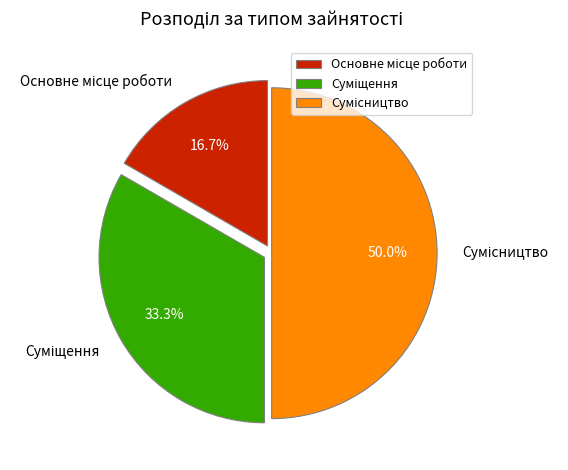

How many segments does this pie chart have?

3